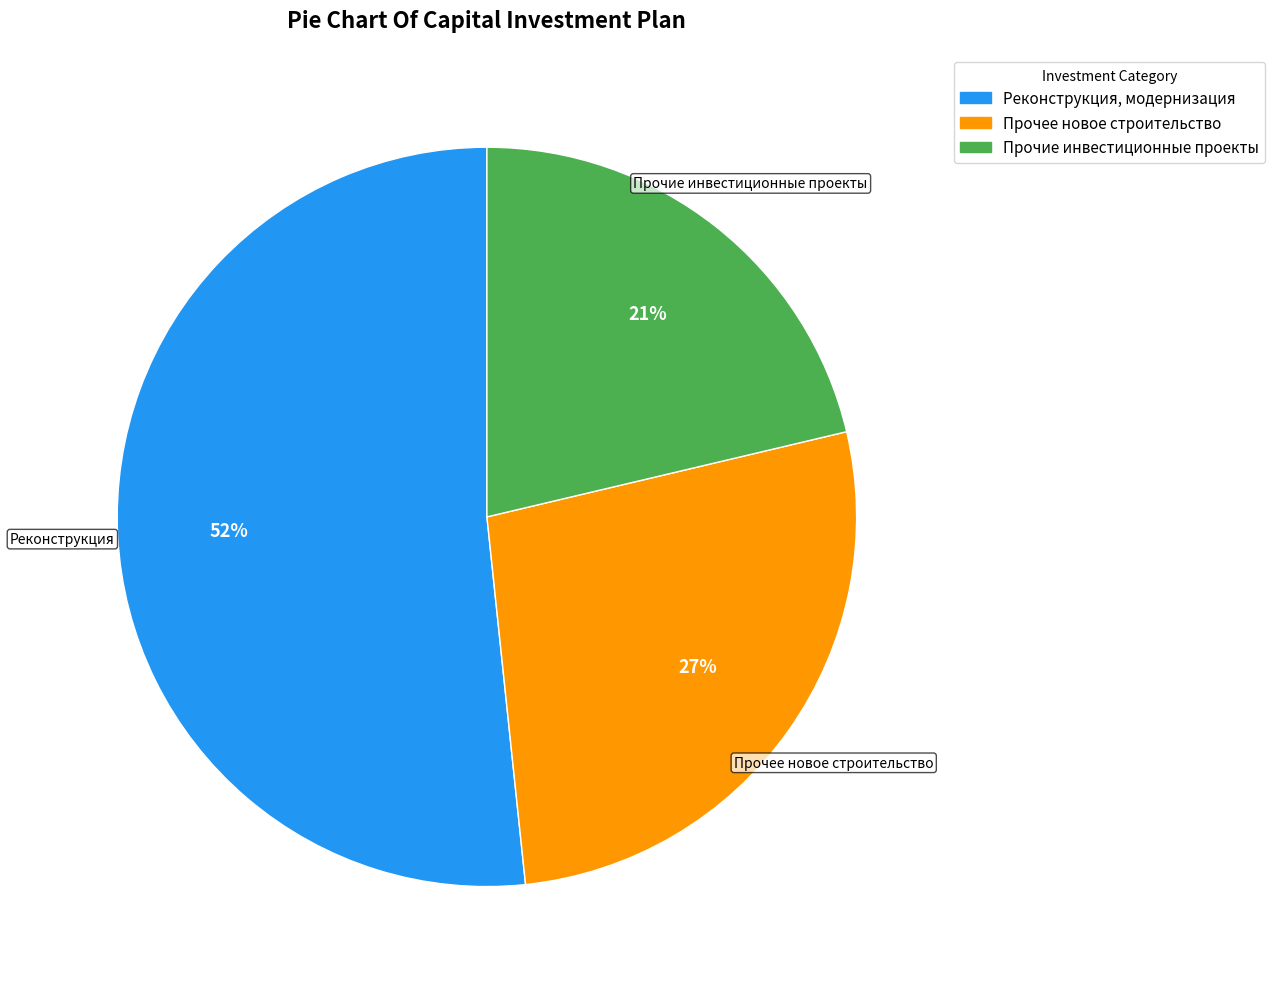

To the nearest percent, what is the average slice percentage?

33%